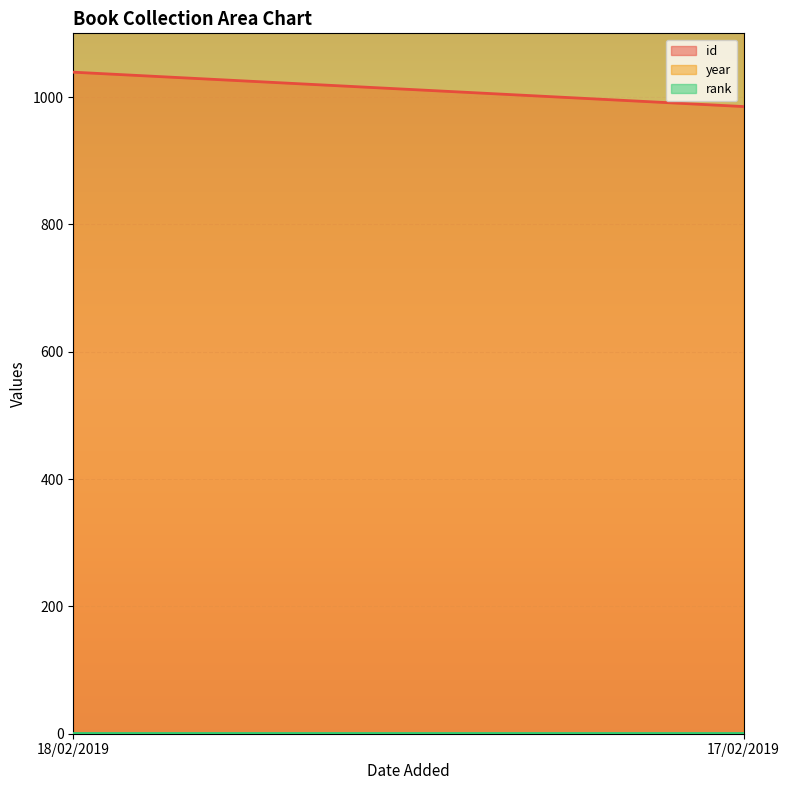

What is the lowest value of the year series?

1977